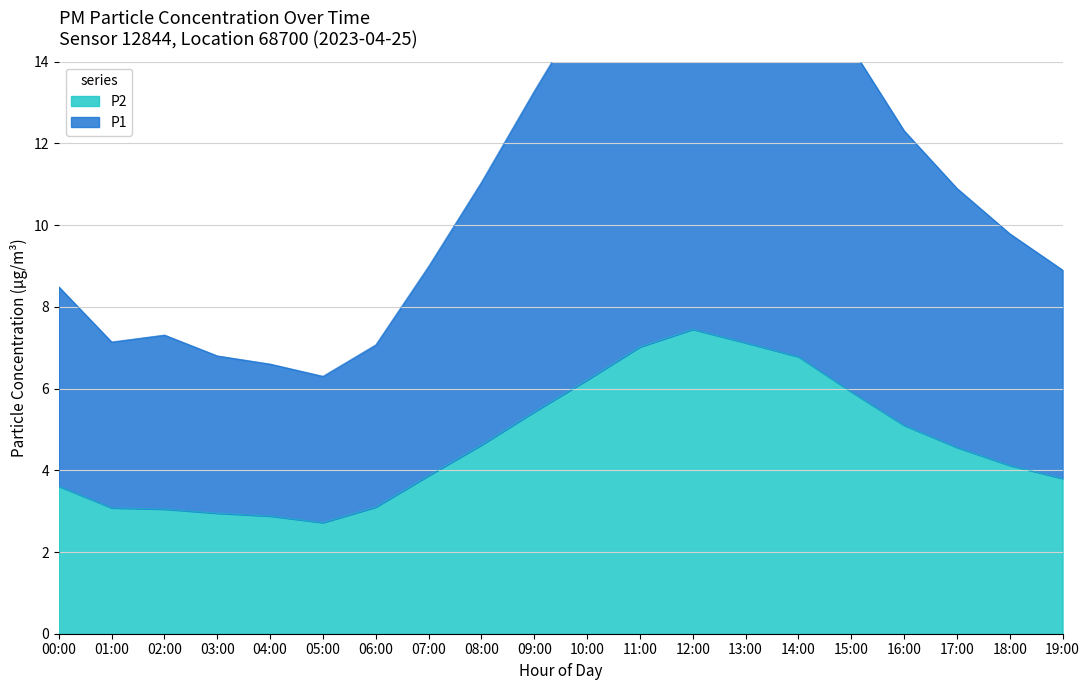

Reading left to right, transcribe all the data shown in this chart.

P1: 8.5	7.1	7.3	6.8	6.6	6.3	7.1	9.0	11.1	13.3	15.4	17.4	18.5	17.7	16.6	14.3	12.3	10.9	9.8	8.9
P2: 3.6	3.1	3.0	3.0	2.9	2.7	3.1	3.9	4.6	5.4	6.2	7.0	7.5	7.1	6.8	5.9	5.1	4.6	4.1	3.8